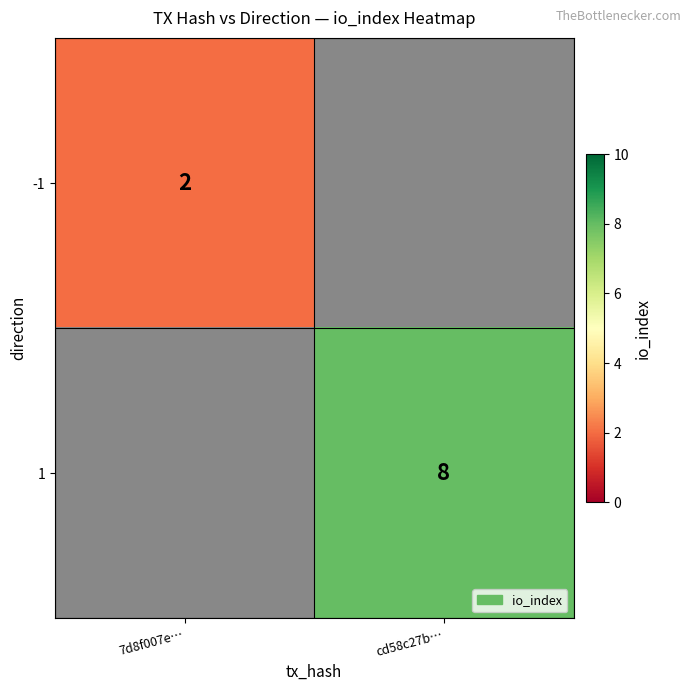

What is the greatest value displayed?

8.0